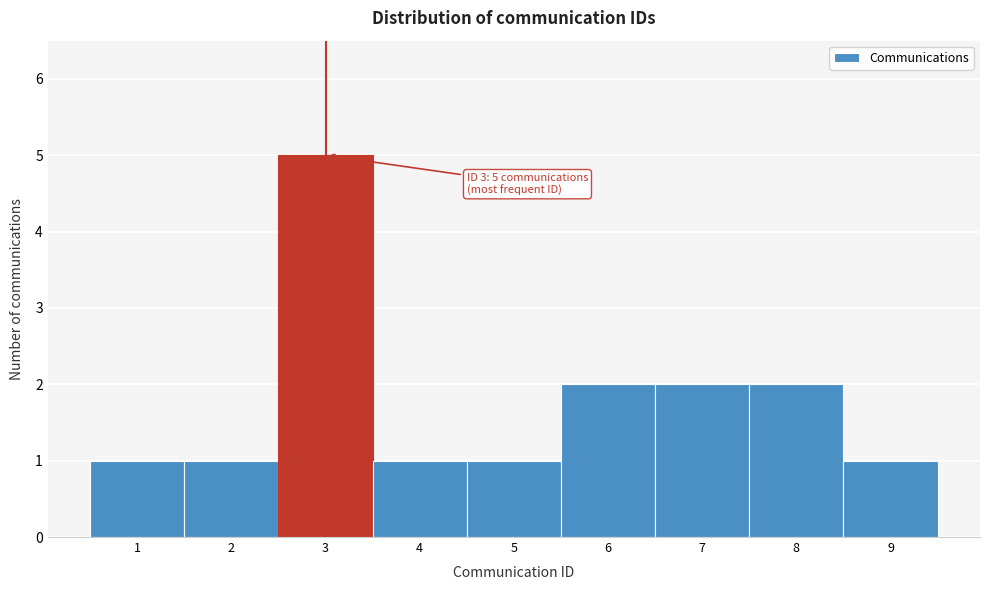

Over which range of the x-axis is the bar tallest?

2.5 to 3.5